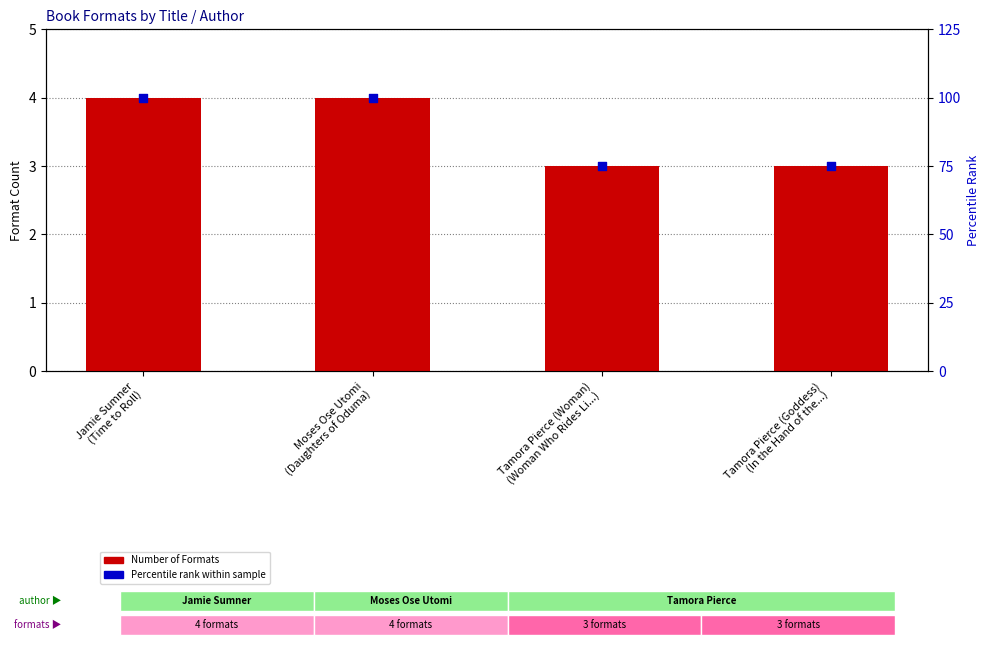

At how many categories does at least one series exceed 36?

4